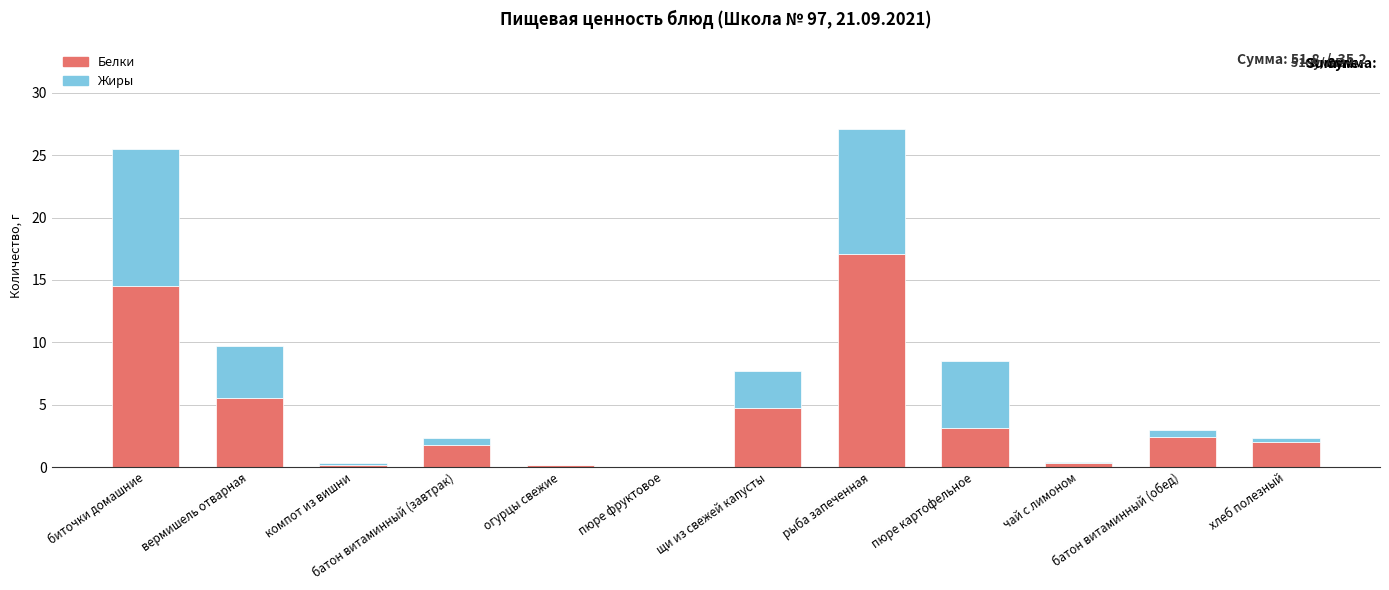

Does the chart contain stacked bars?

Yes